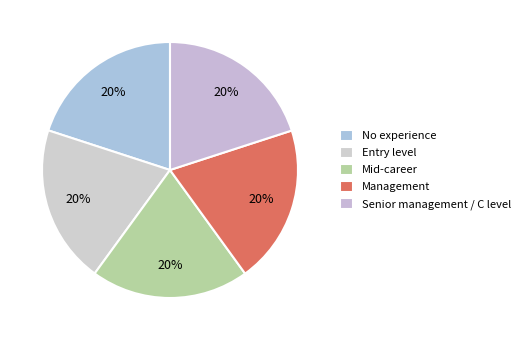

How many segments does this pie chart have?

5